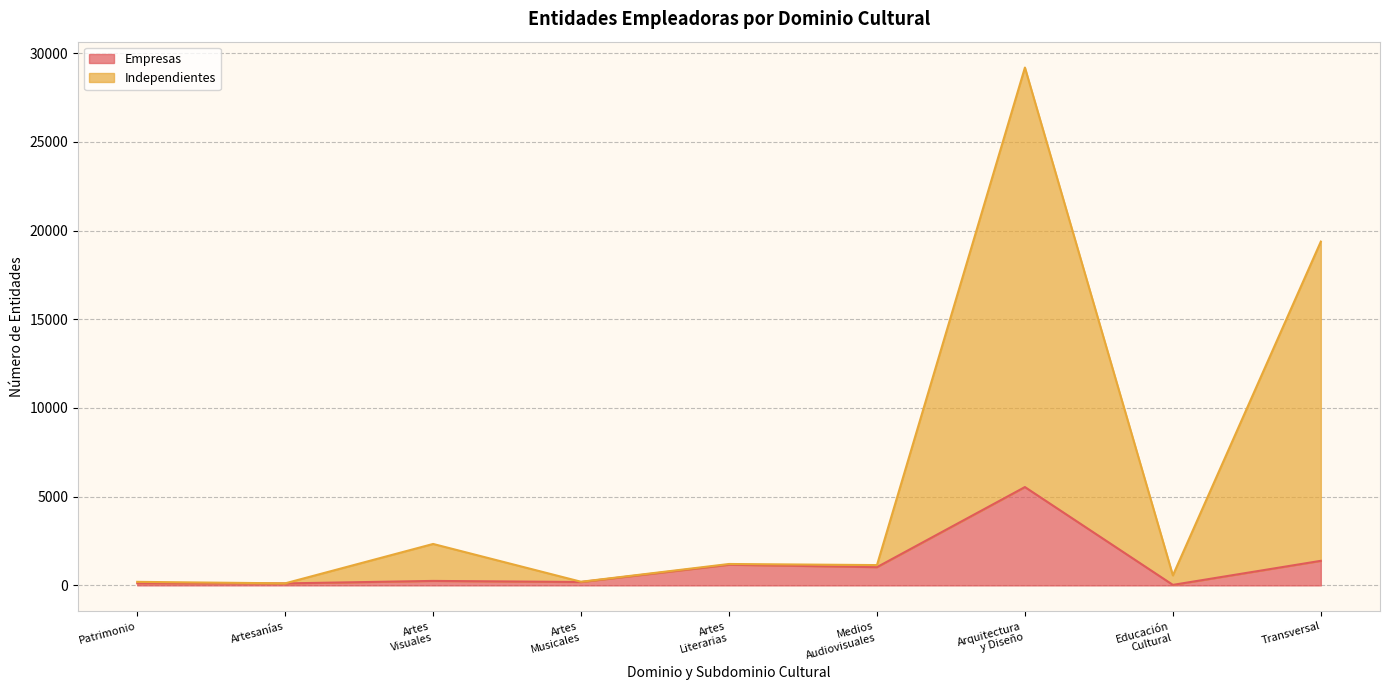

What are all the series names shown in the legend?

Empresas, Independientes